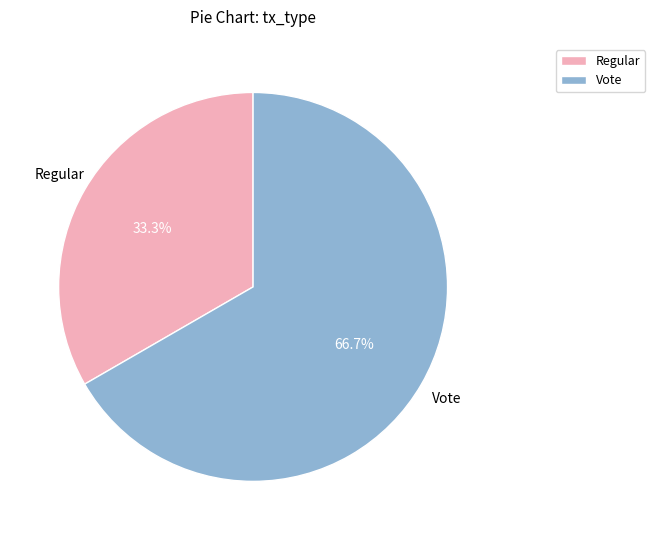

To the nearest percent, what is the average slice percentage?

50%